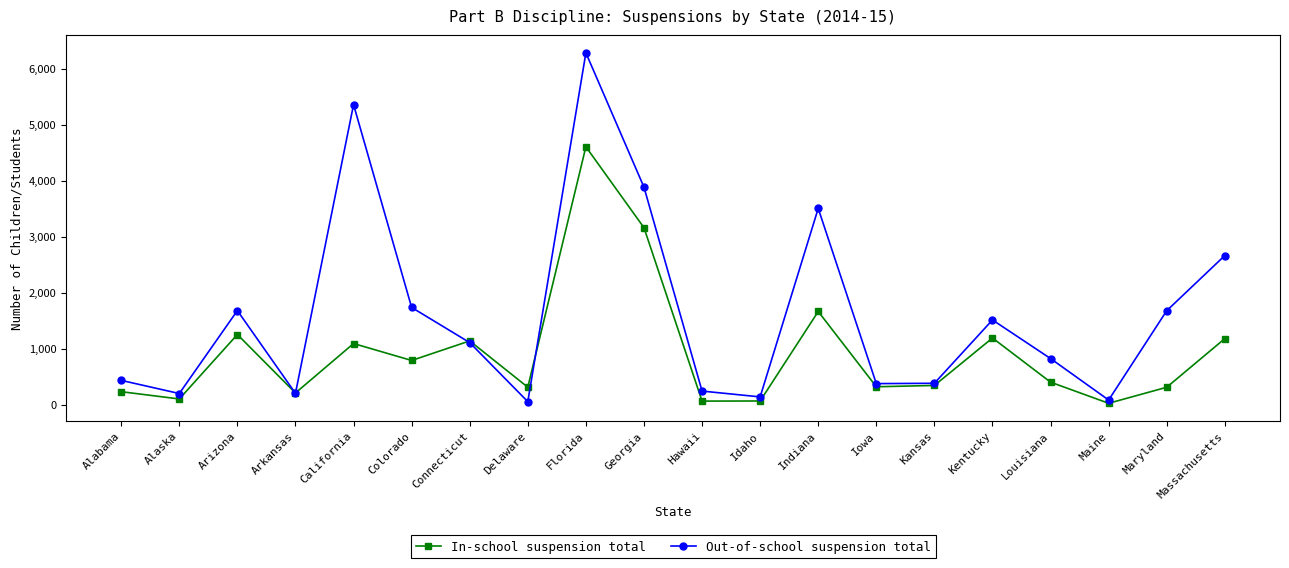

What is the label of the 3rd point from the left?

Arizona